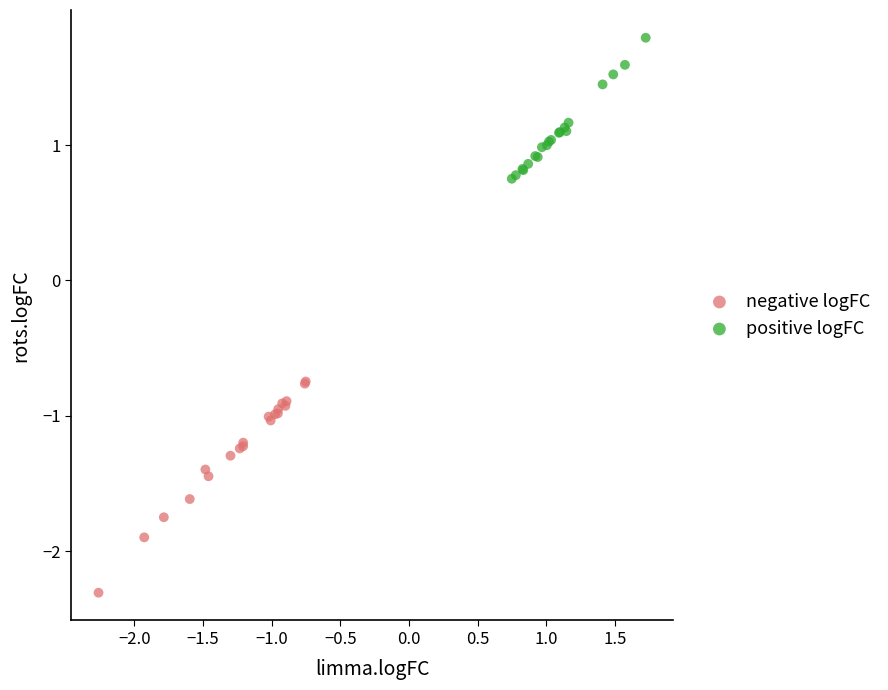

Which series has the widest spread of Y values?

negative logFC